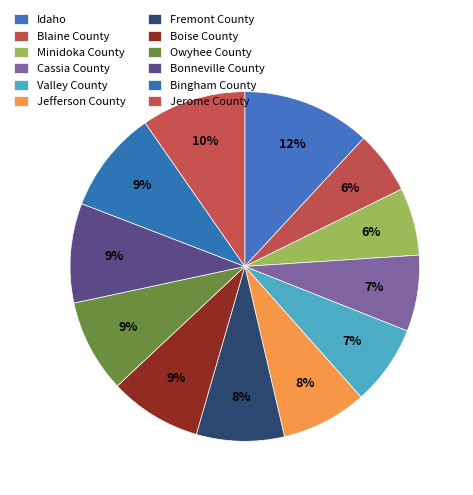

How many segments does this pie chart have?

12